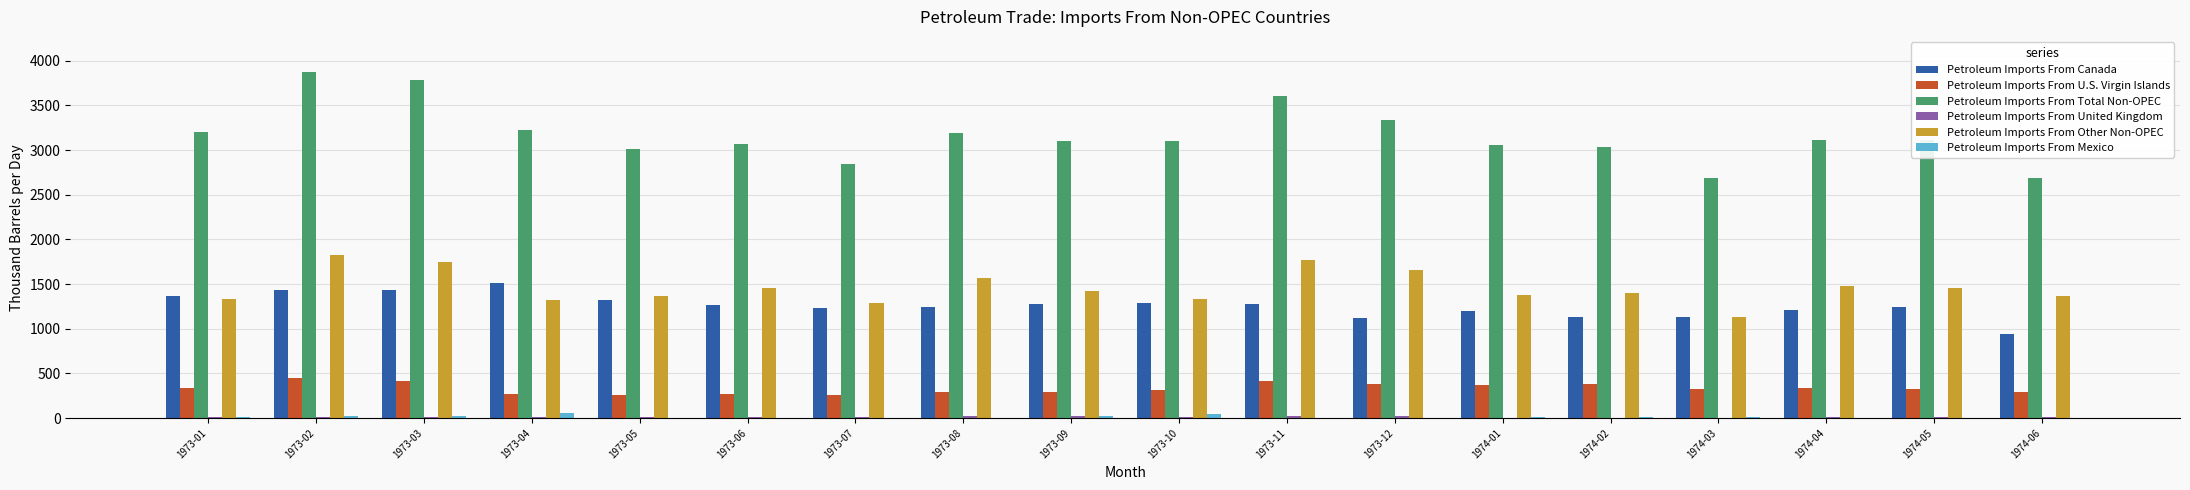

Which series changed the most between 1973-04 and 1973-05?

Petroleum Imports From Total Non-OPEC